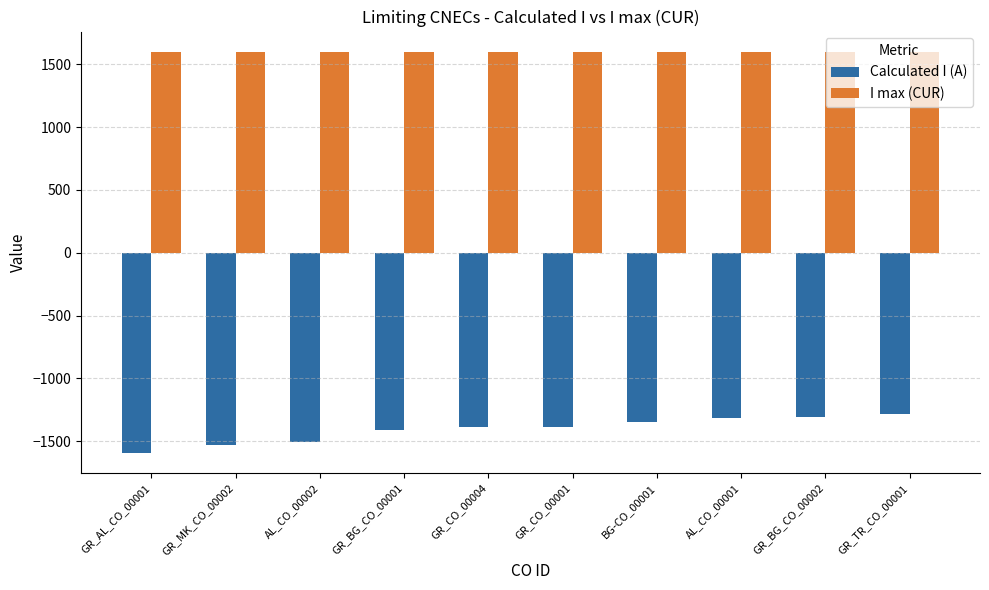

Between GR_MK_CO_00002 and AL_CO_00001, which series saw the biggest shift?

Calculated I (A)